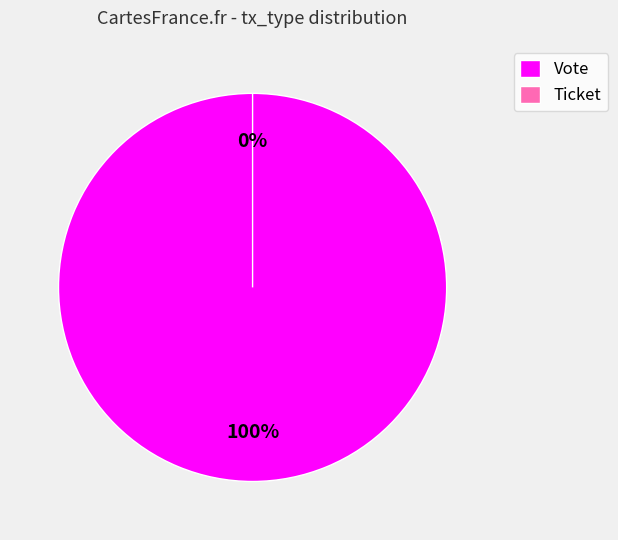

True or false: Ticket accounts for 1% of the total.

False